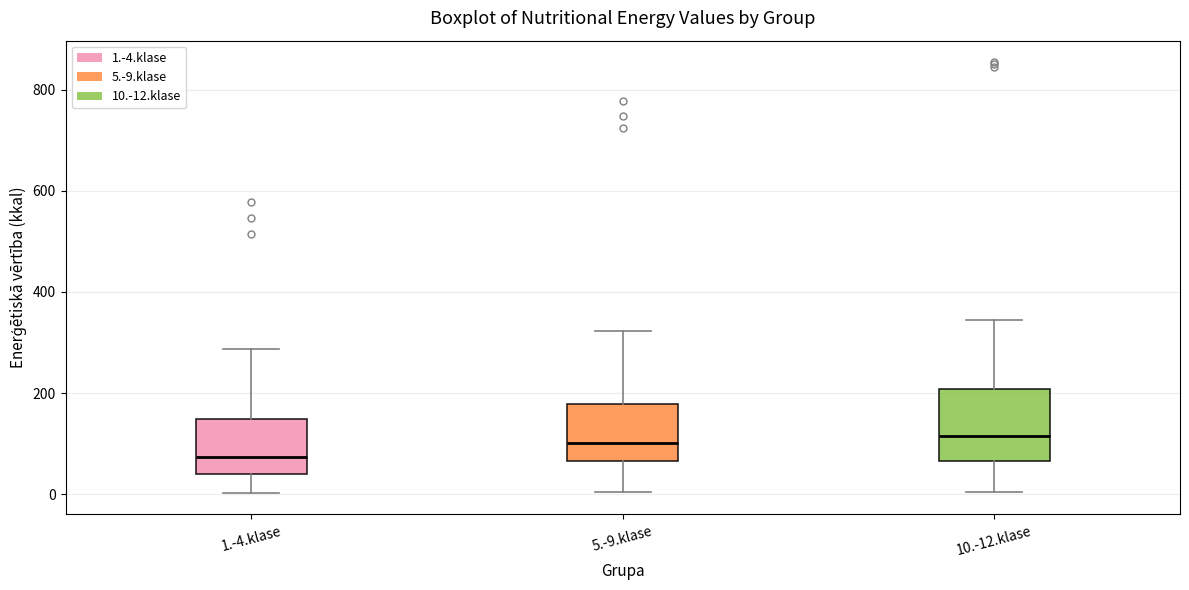

Where does the upper whisker of the box for 5.-9.klase end on the y-axis? The values are not printed on the chart, so give them approximately, as read against the axis.

320